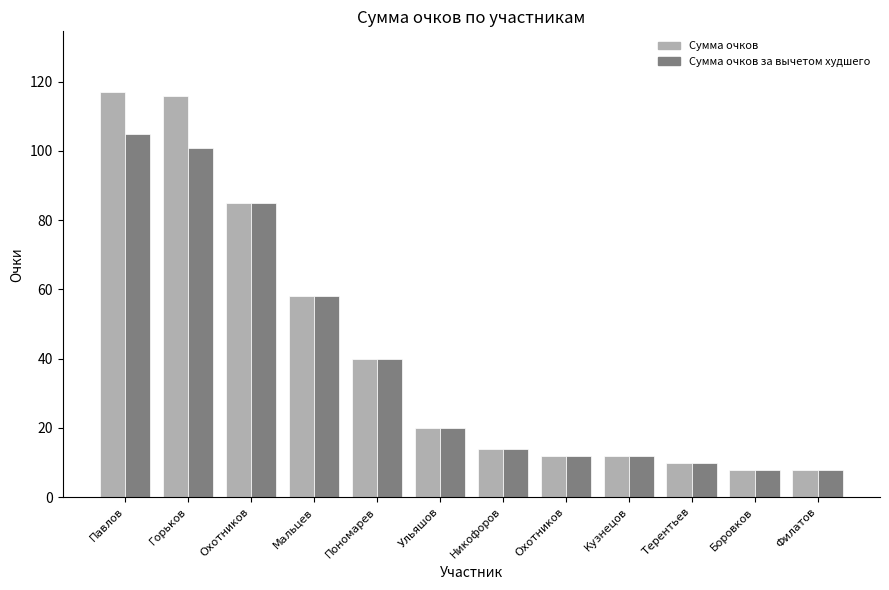

At which category is the sum across all series the highest?

Павлов